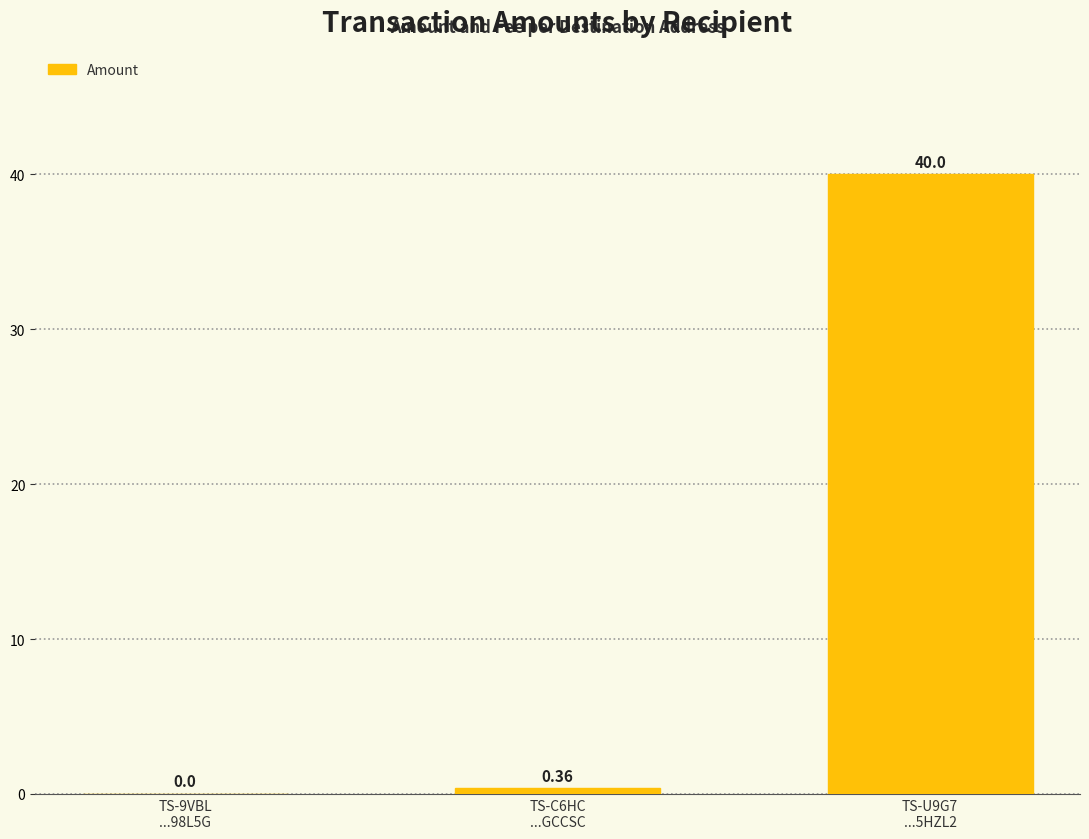

What is the change in value from TS-9VBL
...98L5G to TS-C6HC
...GCCSC?

+0.4